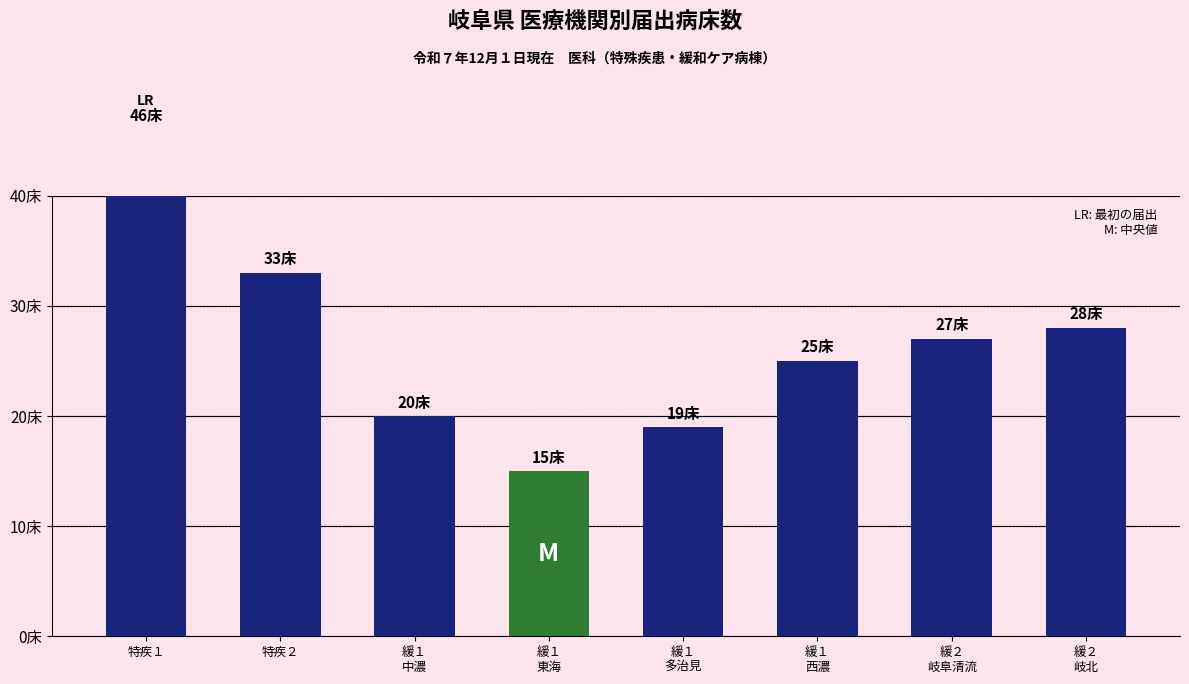

Are the bars grouped side by side (vs. stacked)?

No